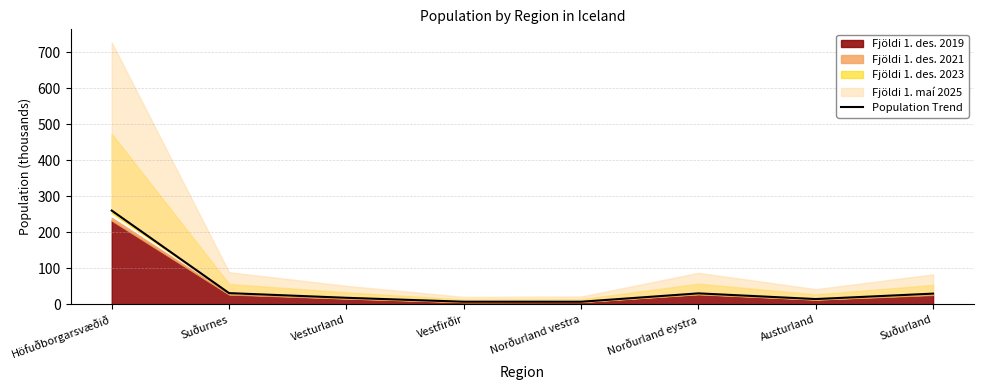

True or false: there are more than 2 points higher than both neighbors.

False